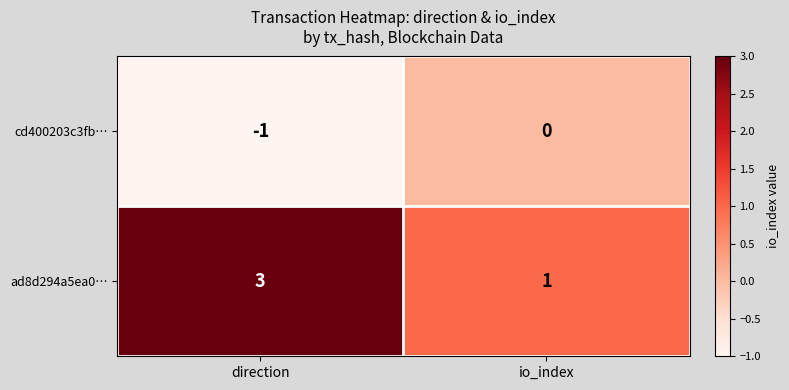

What is the maximum value for ad8d294a5ea0…?

3